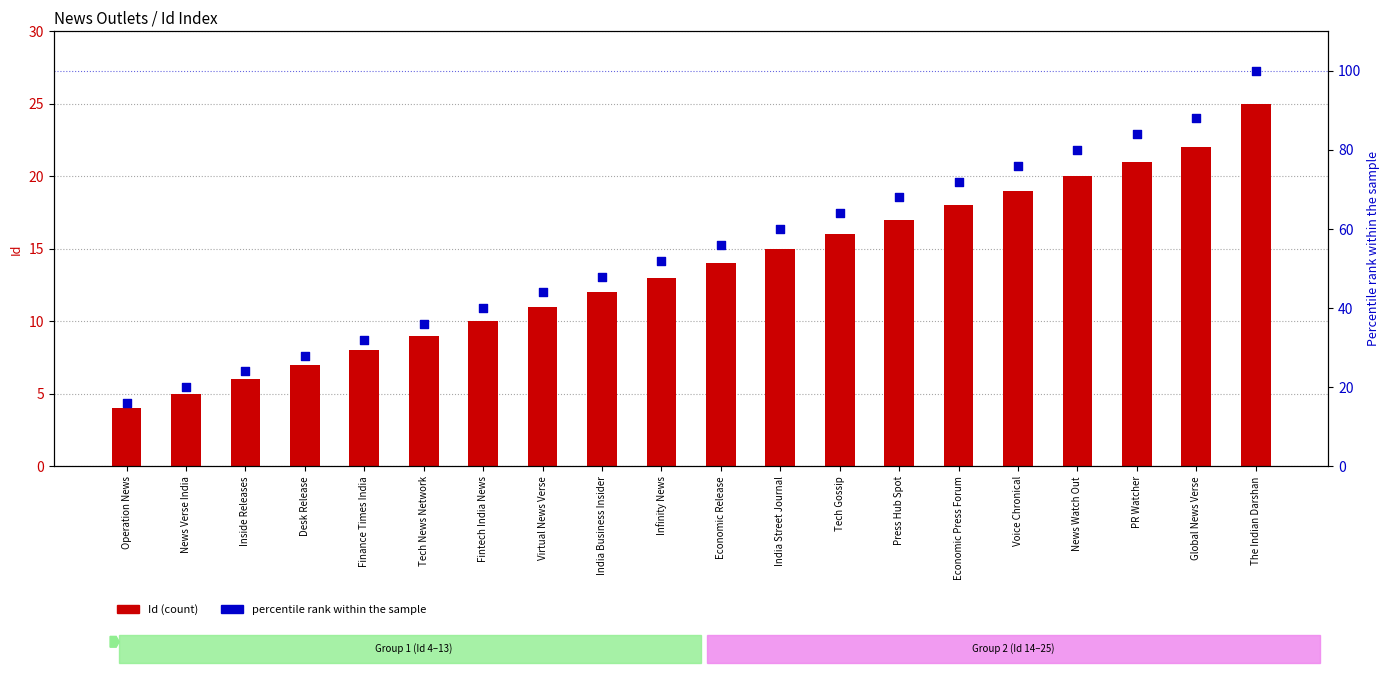

What is the total value across all series at PR Watcher?

105